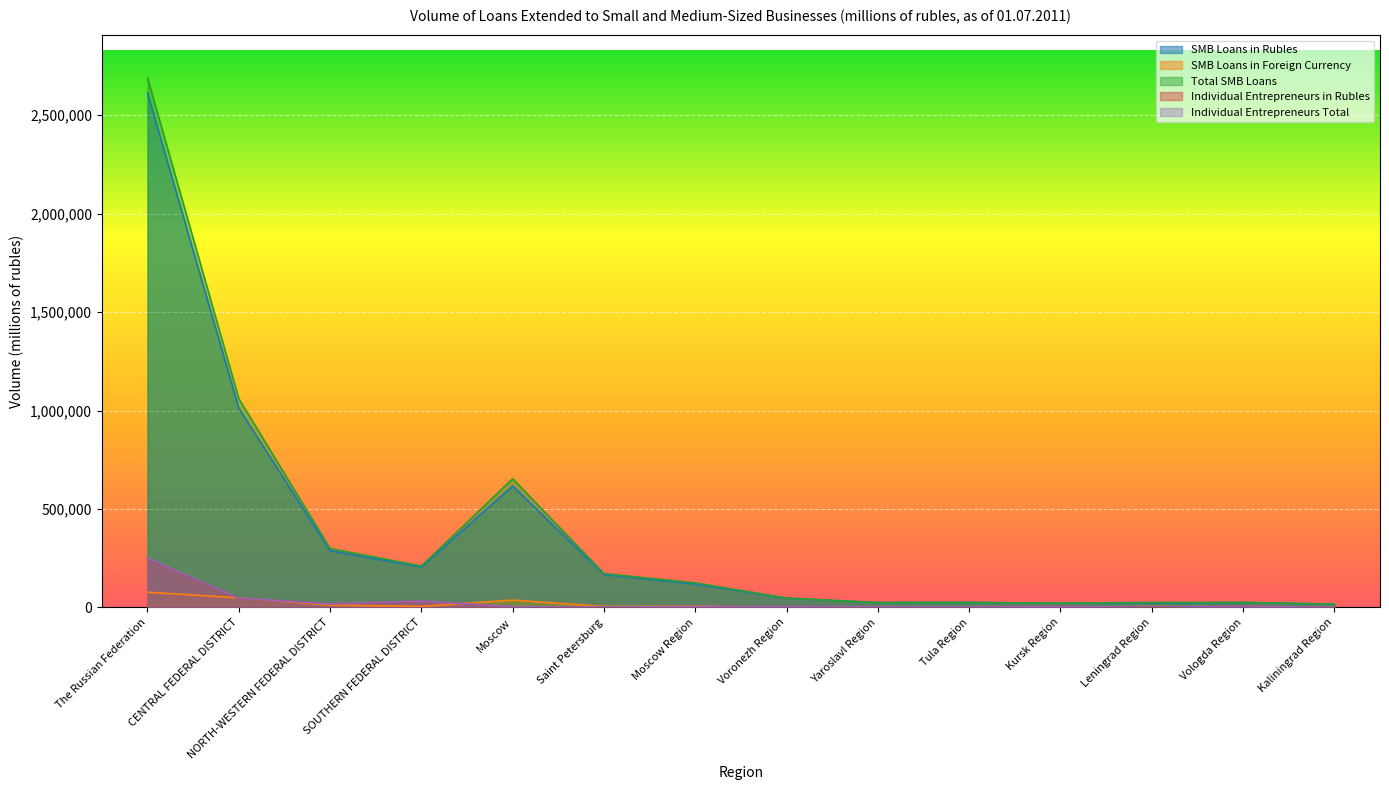

True or false: SMB Loans in Rubles and Individual Entrepreneurs Total intersect in this chart.

False